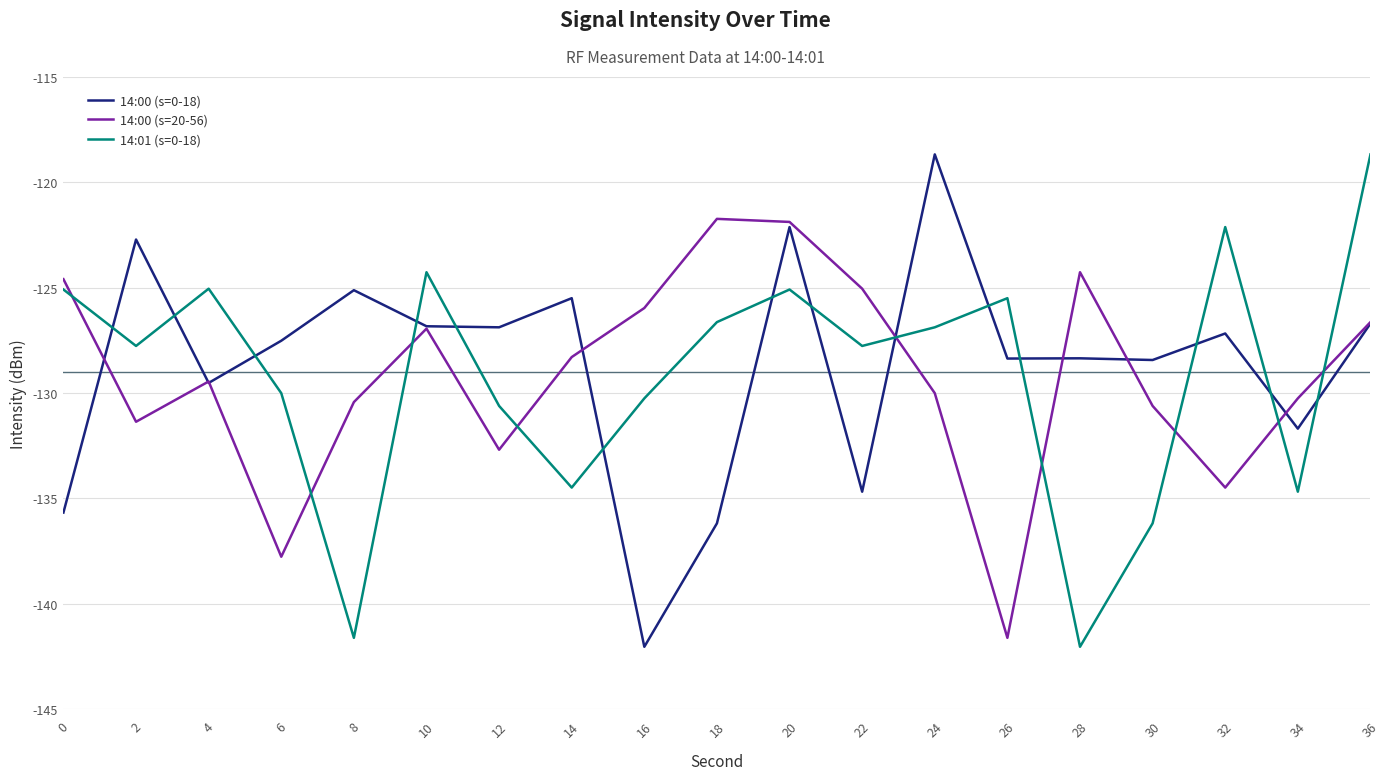

True or false: 14:00 (s=20-56) has a value of -80.8 at 30.

False